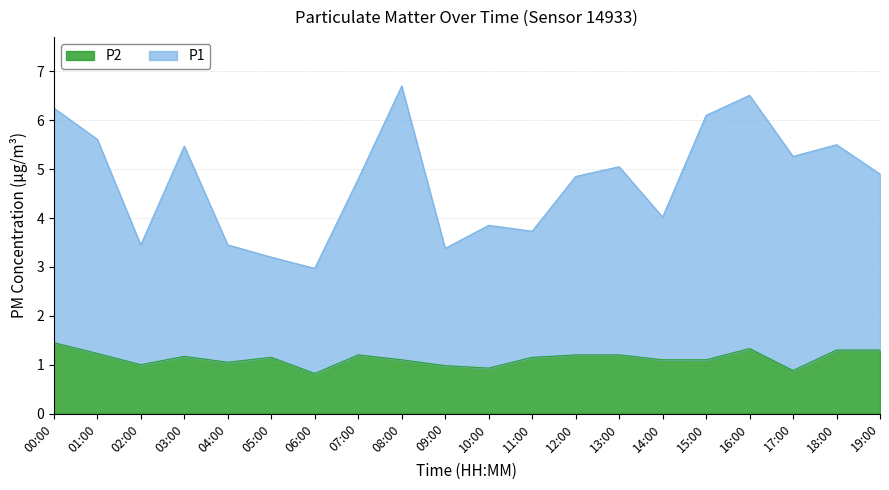

What is the label of the 14th point from the left?

13:00